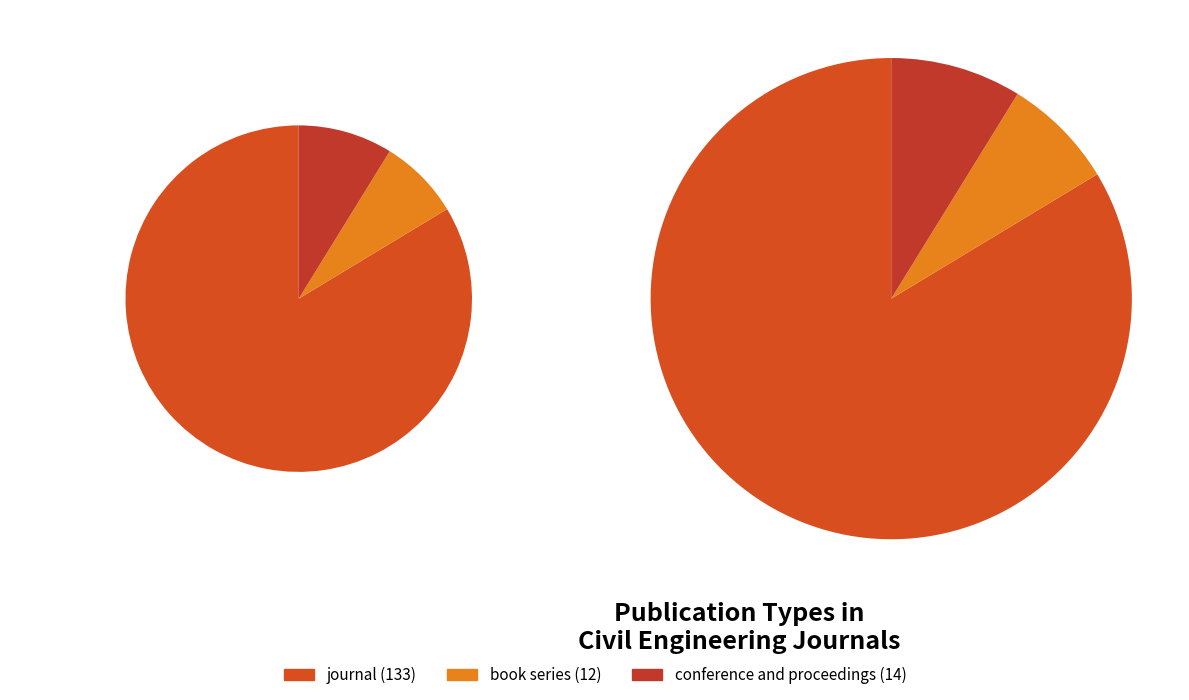

Count the number of slices in the pie.

3